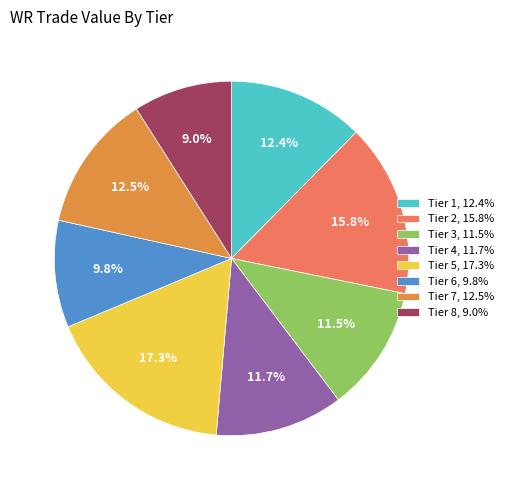

To the nearest percent, what portion does Tier 1 represent?

12%